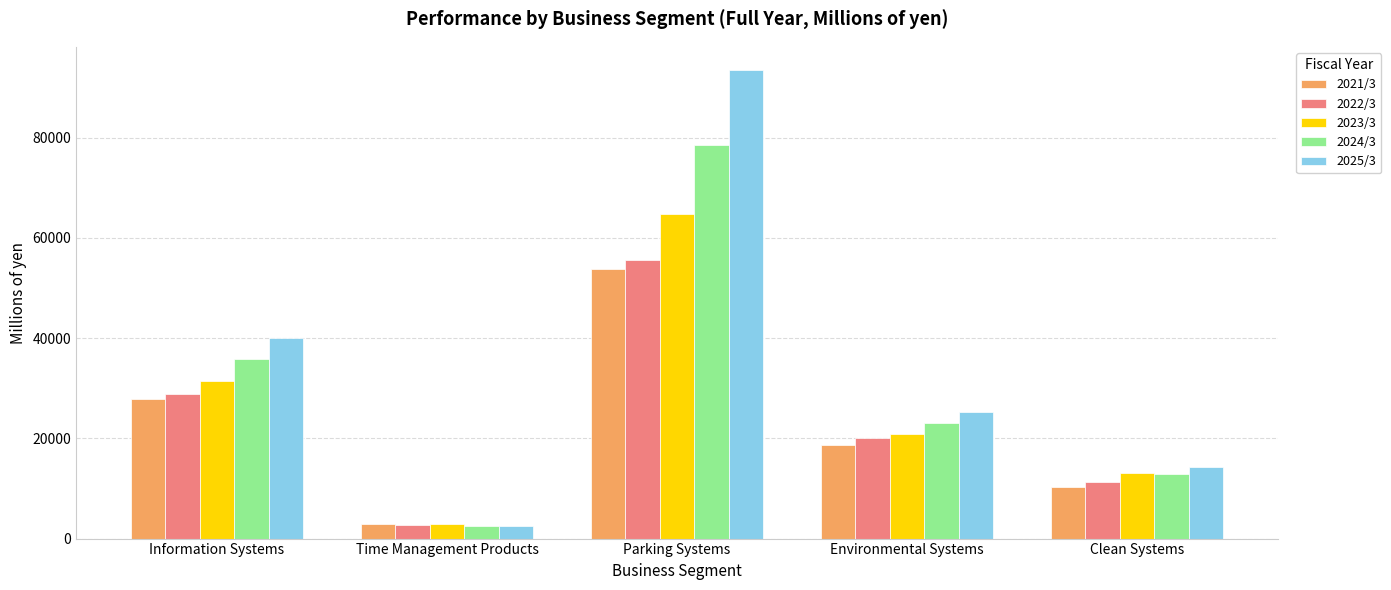

At which label is 2025/3 closest to 47947?

Information Systems